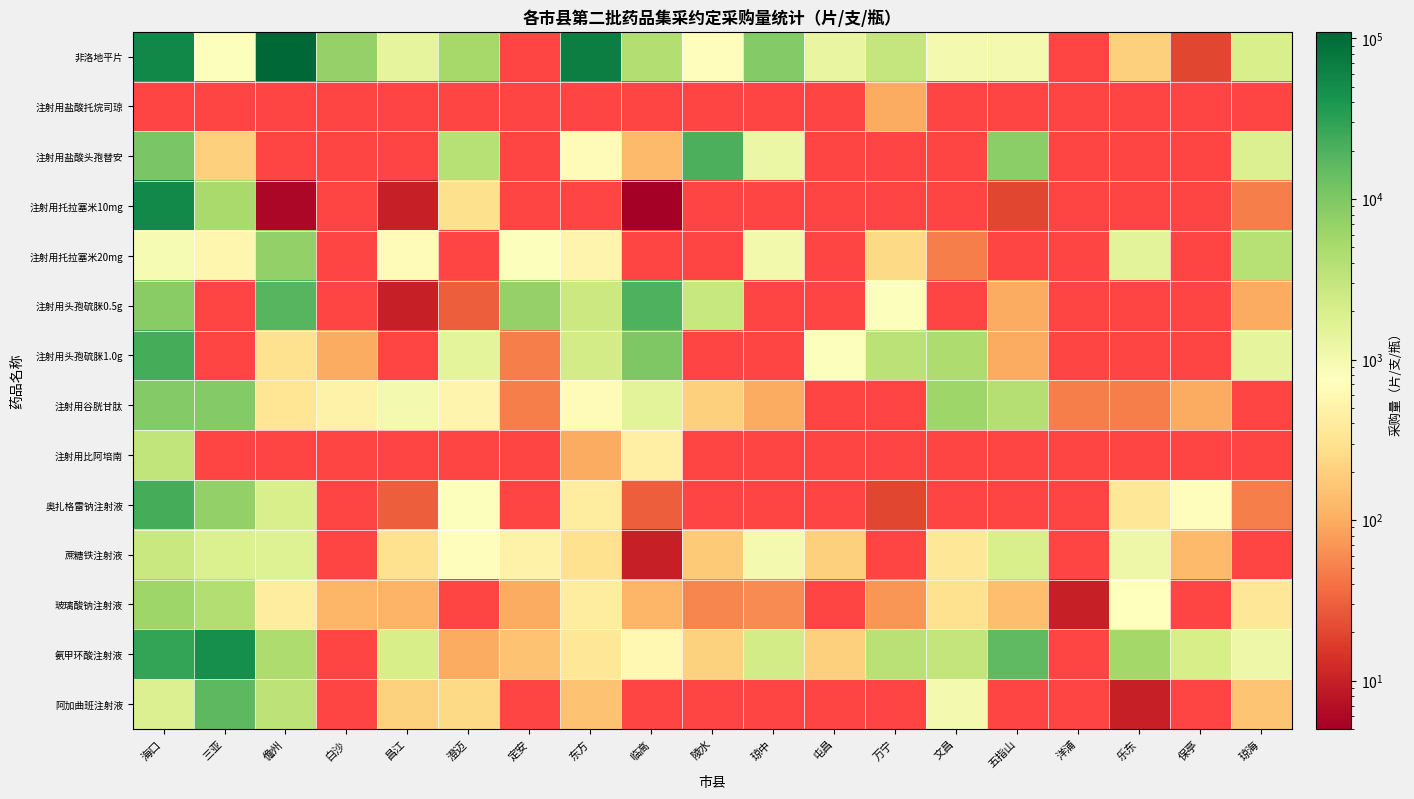

At which label is 注射用托拉塞米20mg closest to 3714?

琼海